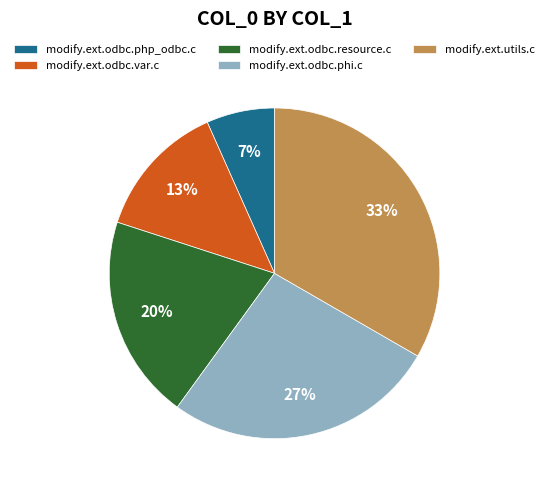

How many slices are in this pie chart?

5